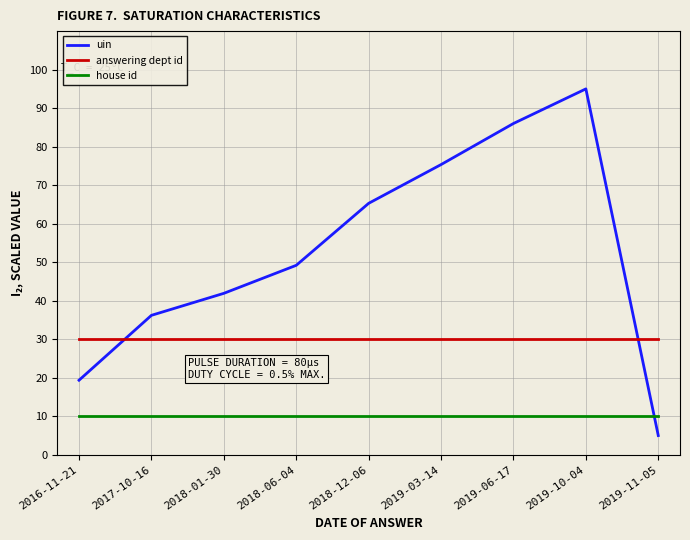

List the series in order of their peak value, highest first.

uin, answering dept id, house id